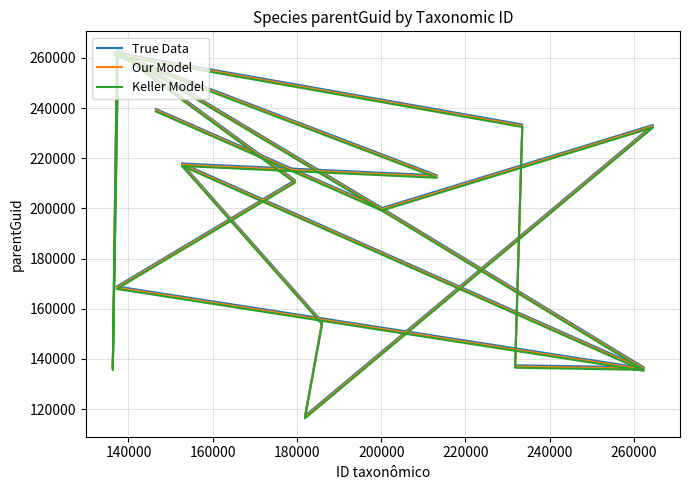

At how many categories does at least one series exceed 232792?

6